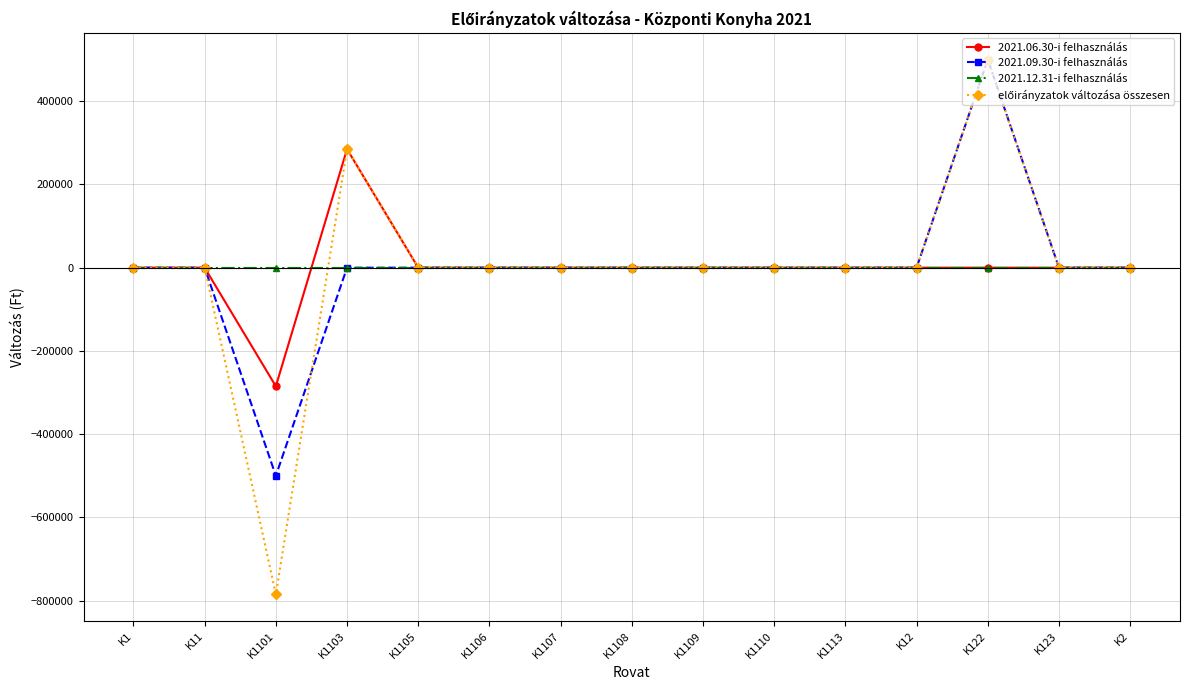

At which category is the sum across all series the highest?

K122